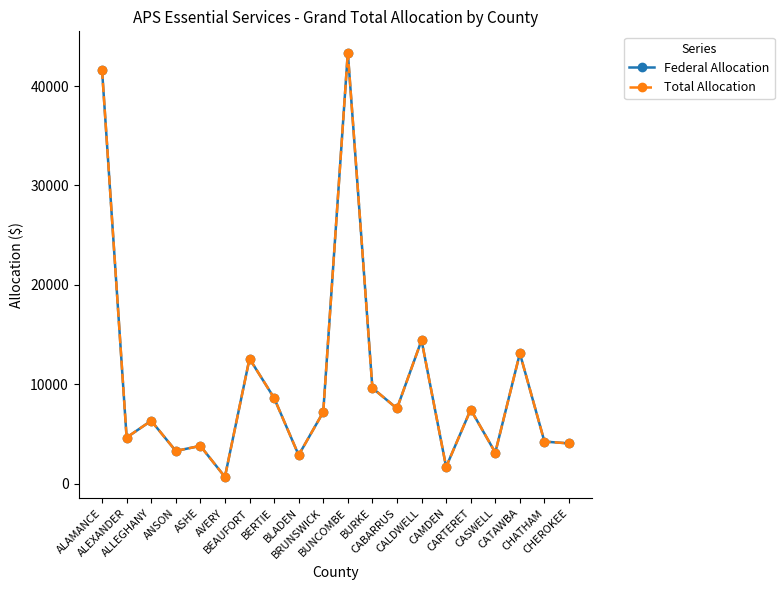

What is the difference between the maximum and minimum values in the Federal Allocation series?

42694.4